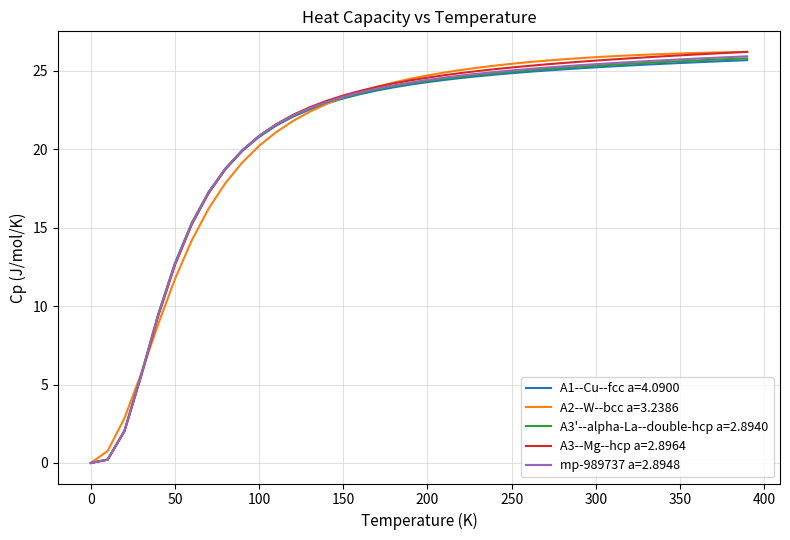

What is the greatest value displayed?

26.2